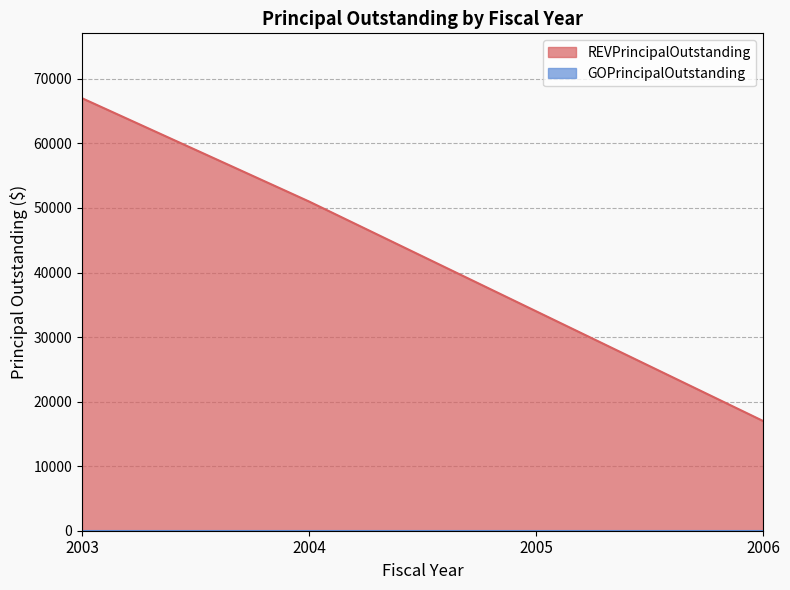

What is the smallest value displayed?

0